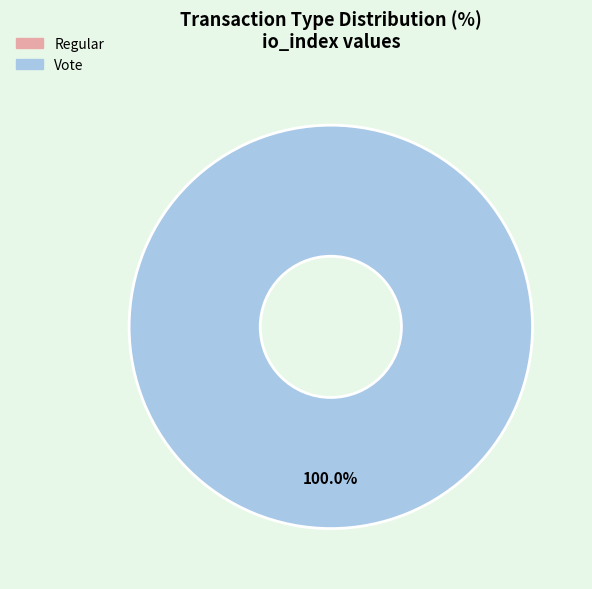

Does any single category account for the majority?

Yes